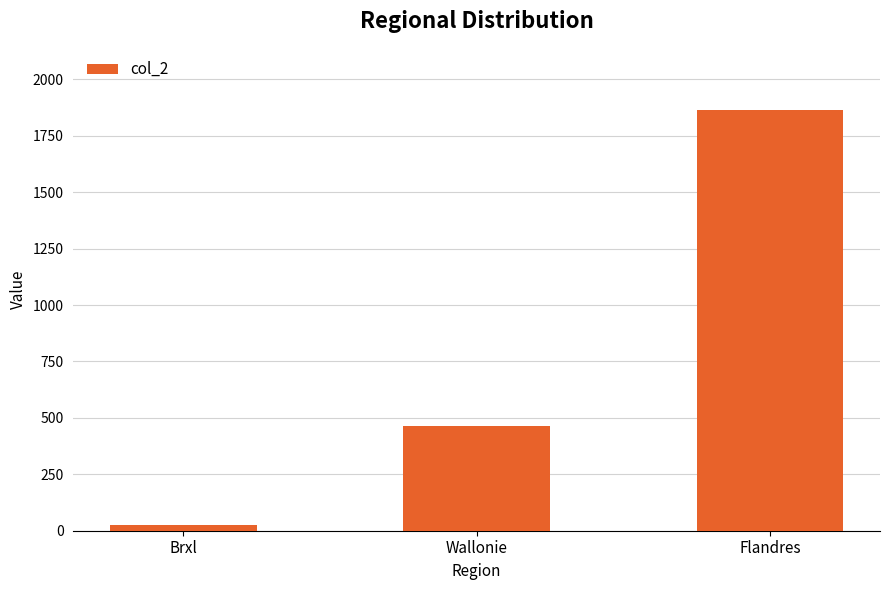

Count the values in the range 25 to 1862.

3